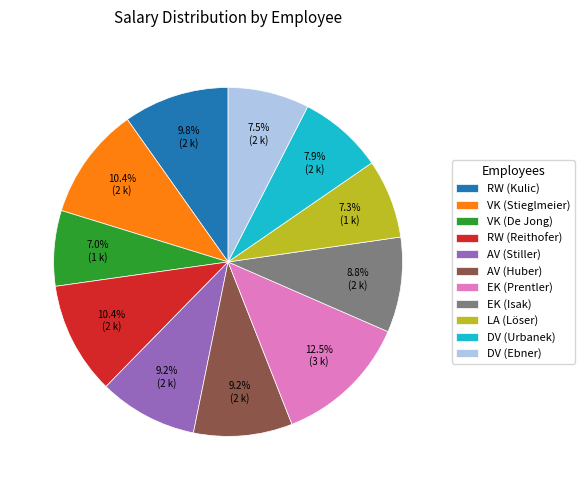

Is it true that EK (Isak) is 3% of the pie?

False